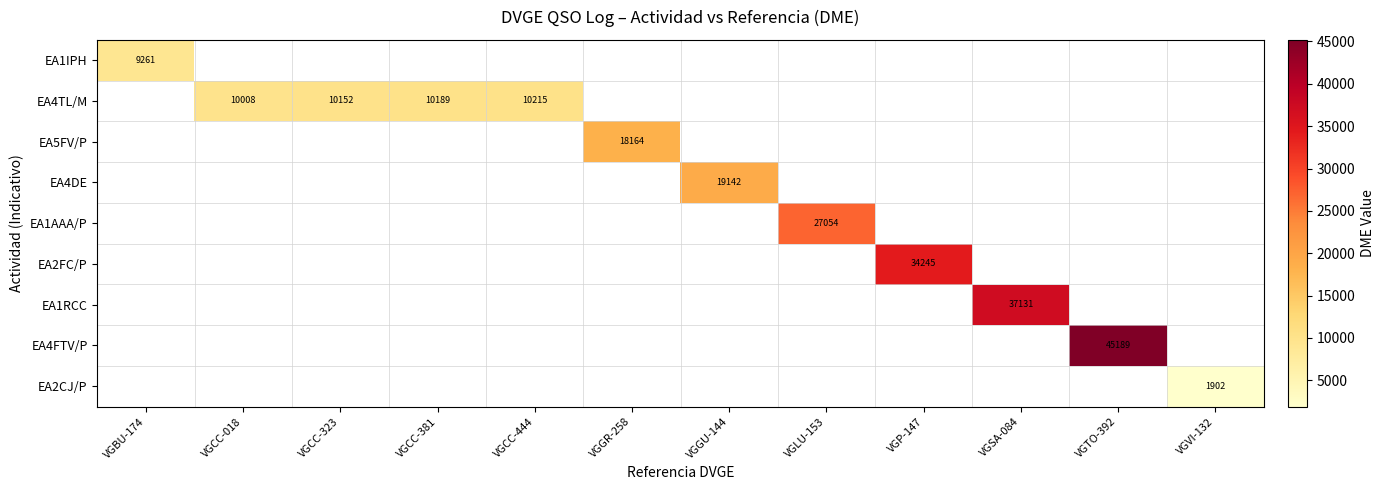

Between VGTO-392 and VGGU-144, which is larger?

VGTO-392